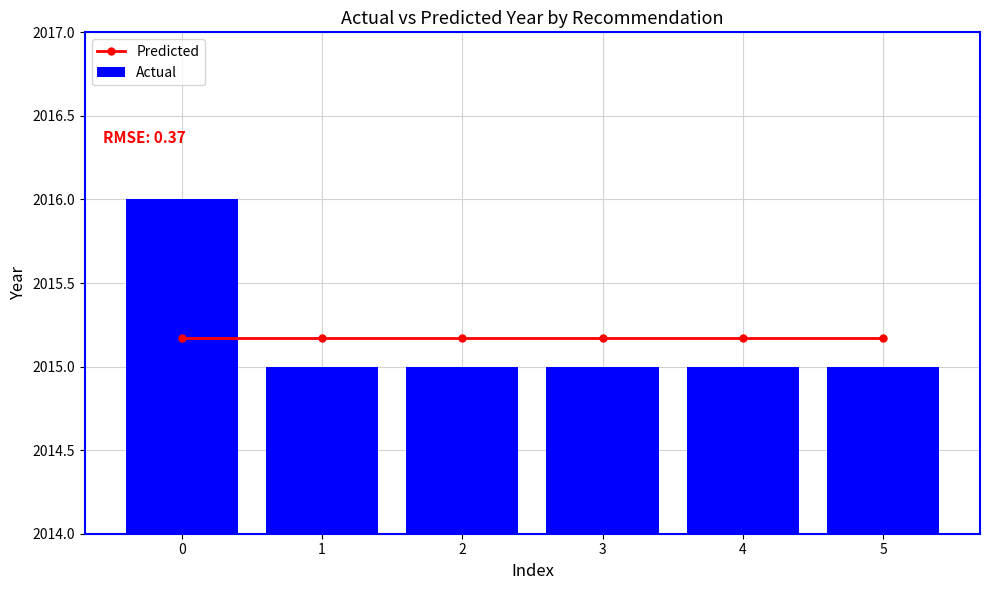

What are all the series names shown in the legend?

Predicted, Actual